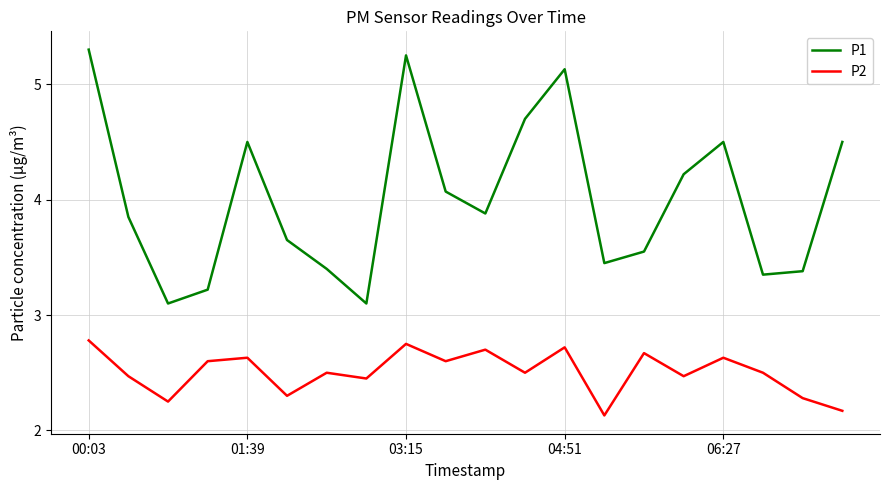

What is the minimum value shown in the chart?

2.1